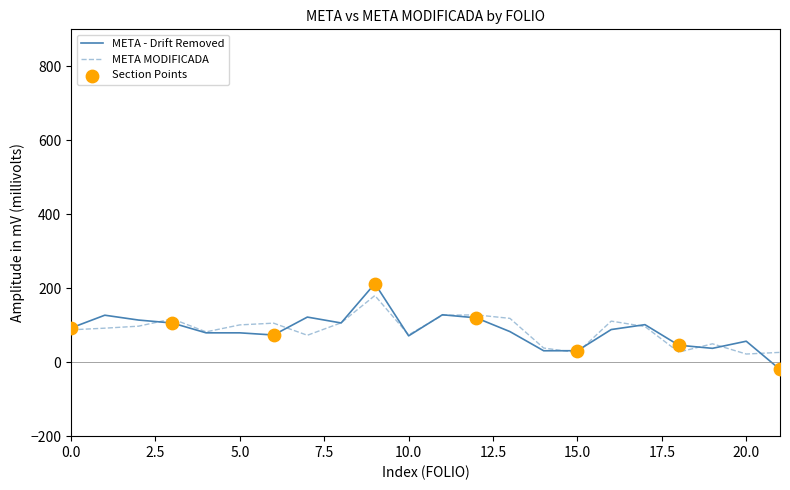

Which series has the largest range (max minus min)?

META - Drift Removed